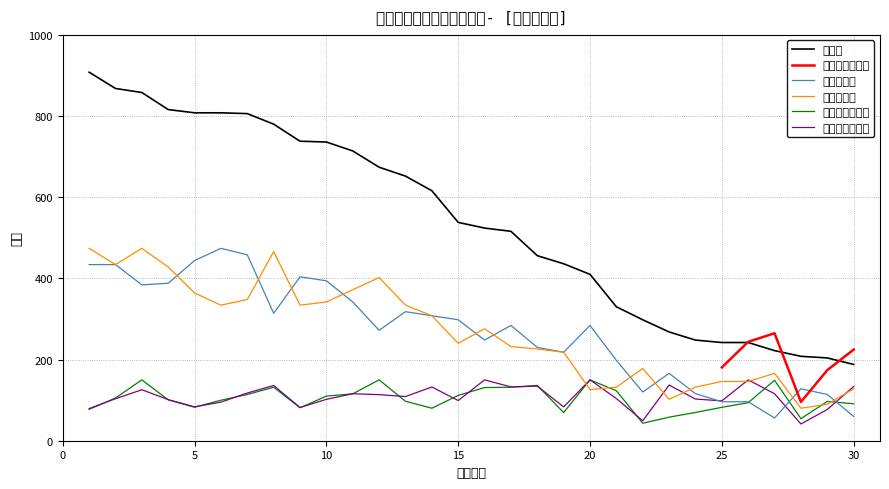

The value of 第二轮分数 at 14 is 308.0. True or false?

True